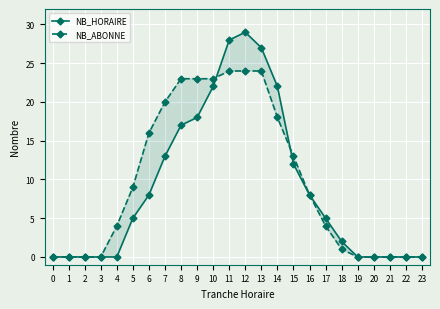

The NB_HORAIRE series shows 0 at 1. True or false?

True